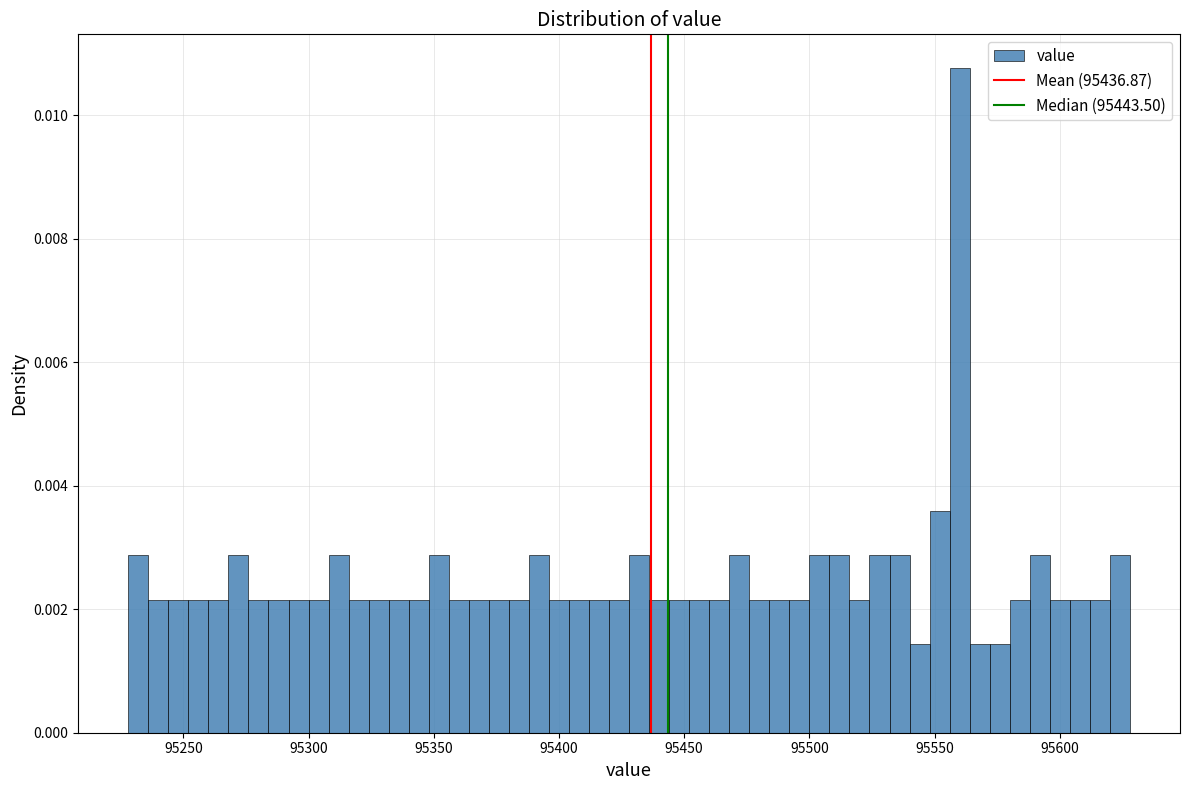

Read against the x-axis, roughly where is the centre of the tallest bar?

95560